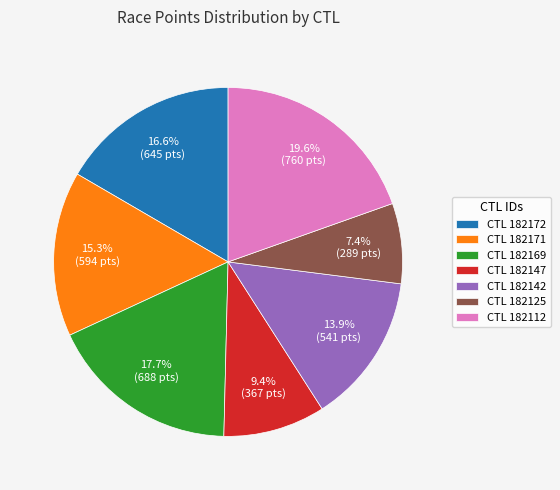

Which slice is the largest?

CTL 182112